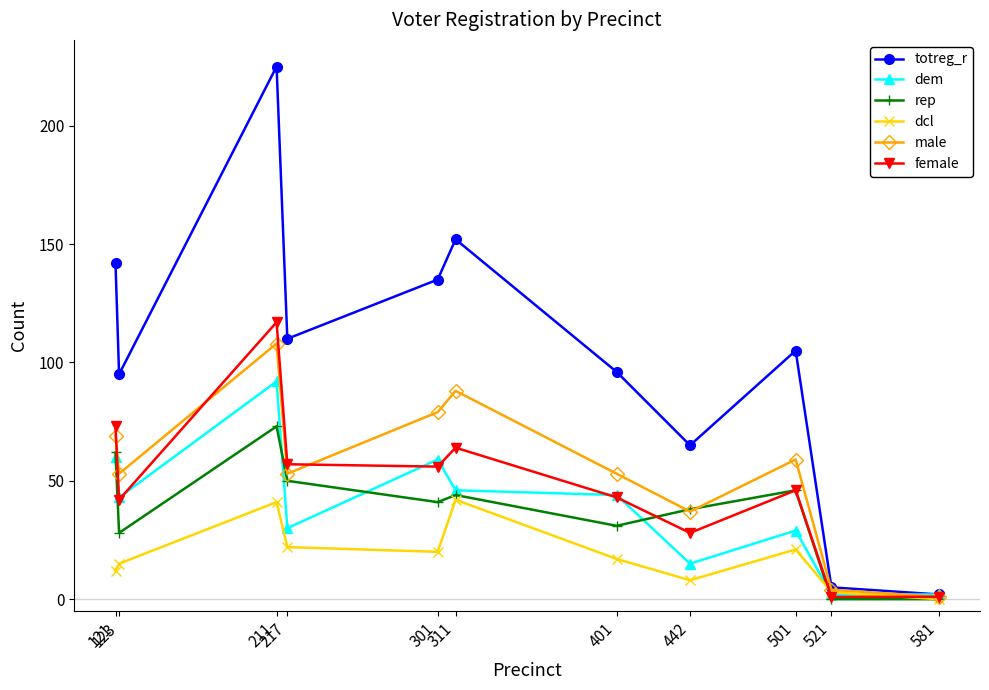

Which series has the largest range (max minus min)?

totreg_r